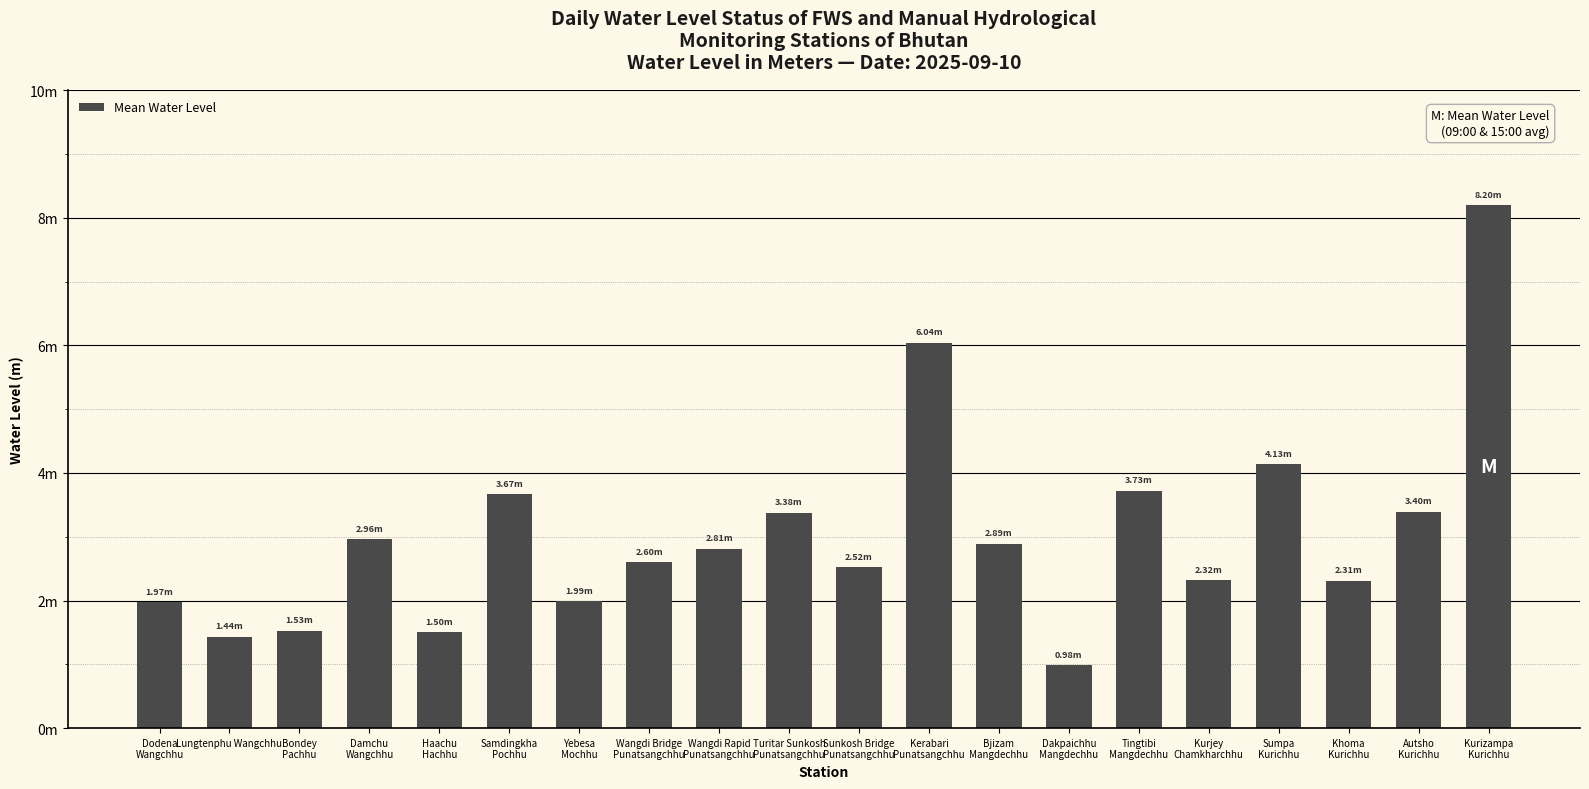

Reading left to right, what are all the values shown in this chart?

Dodena
Wangchhu=2.0	Lungtenphu Wangchhu
=1.4	Bondey
Pachhu=1.5	Damchu
Wangchhu=3.0	Haachu
Hachhu=1.5	Samdingkha
Pochhu=3.7	Yebesa
Mochhu=2.0	Wangdi Bridge
Punatsangchhu=2.6	Wangdi Rapid
Punatsangchhu=2.8	Turitar Sunkosh
Punatsangchhu=3.4	Sunkosh Bridge
Punatsangchhu=2.5	Kerabari
Punatsangchhu=6.0	Bjizam
Mangdechhu=2.9	Dakpaichhu
Mangdechhu=1.0	Tingtibi
Mangdechhu=3.7	Kurjey
Chamkharchhu=2.3	Sumpa
Kurichhu=4.1	Khoma
Kurichhu=2.3	Autsho
Kurichhu=3.4	Kurizampa
Kurichhu=8.2